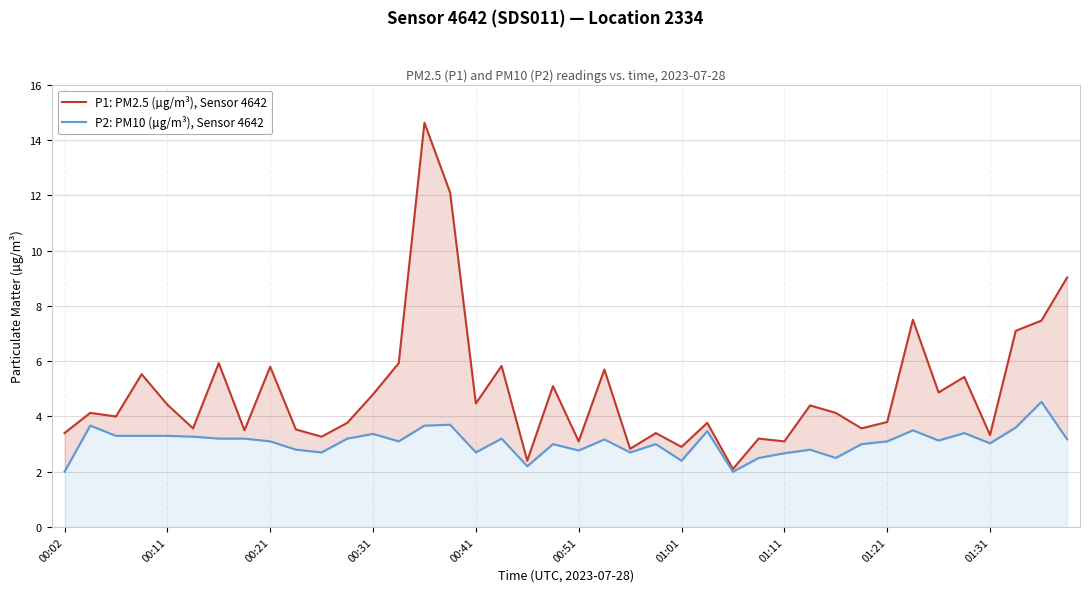

What are all the series names shown in the legend?

P1: PM2.5 (µg/m³), Sensor 4642, P2: PM10 (µg/m³), Sensor 4642